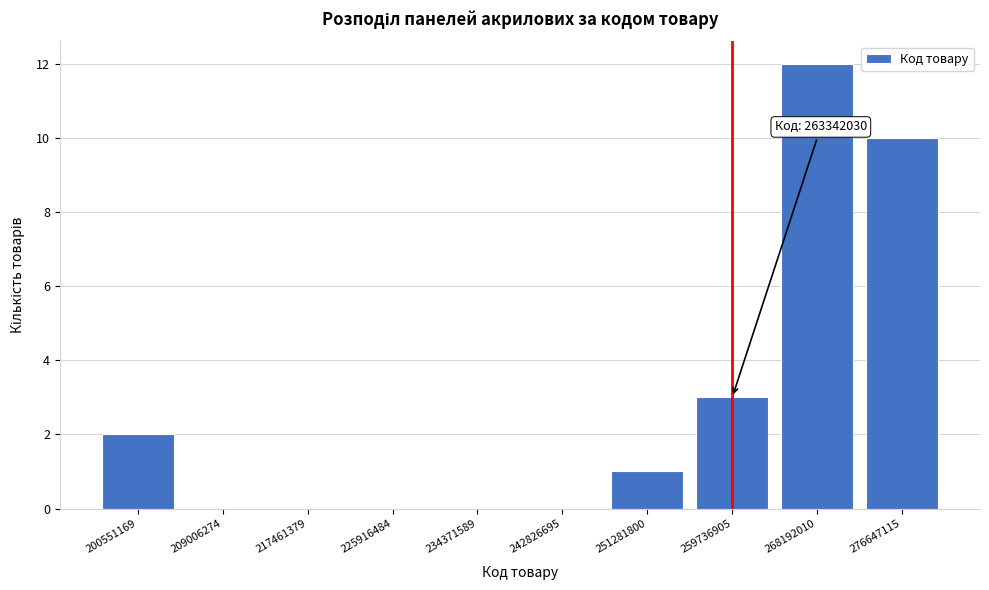

Reading left to right, list all the values displayed in this chart.

200551169=2	209006274=0	217461379=0	225916484=0	234371589=0	242826695=0	251281800=1	259736905=3	268192010=12	276647115=10